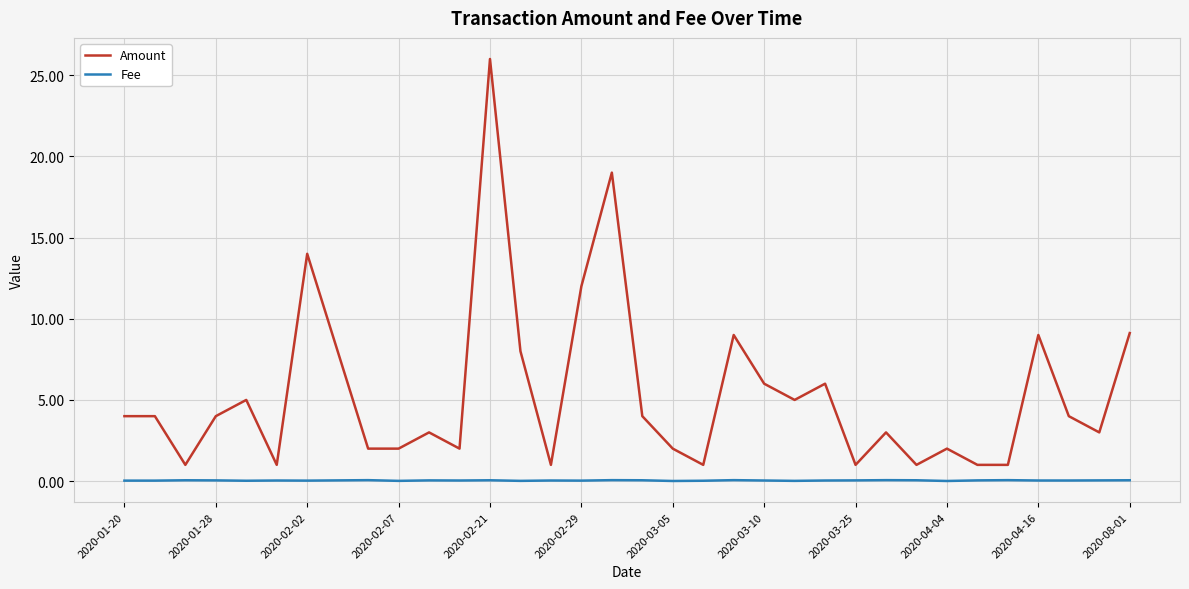

True or false: Amount and Fee cross at least once.

False